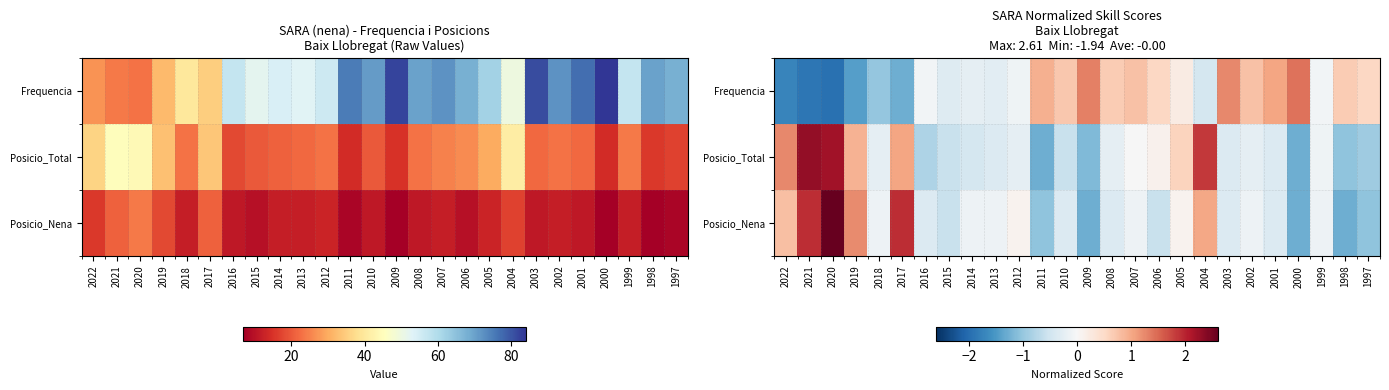

What is the difference between the highest and lowest values at 2010?

1.3